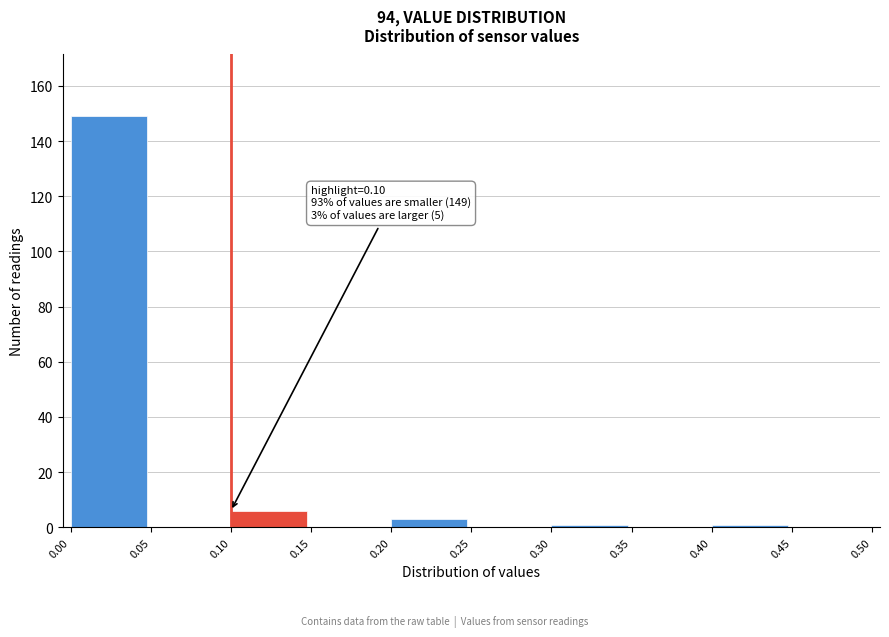

Over which range of the x-axis is the bar tallest?

0.00 to 0.05